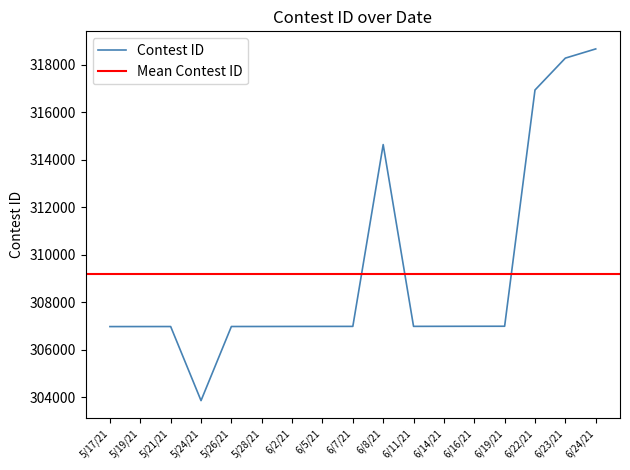

What is the sum of the values at 6/16/21 and 5/17/21?

613957